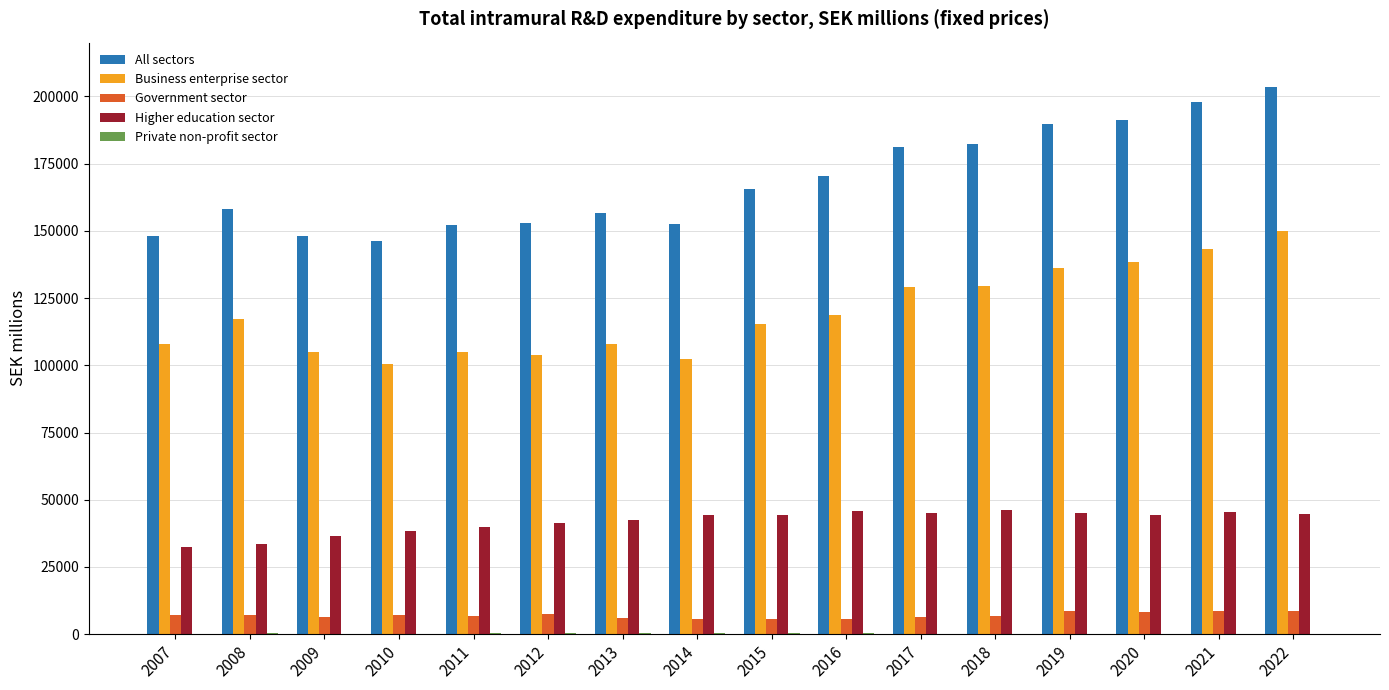

What is the sum of all Higher education sector values?

670125.1